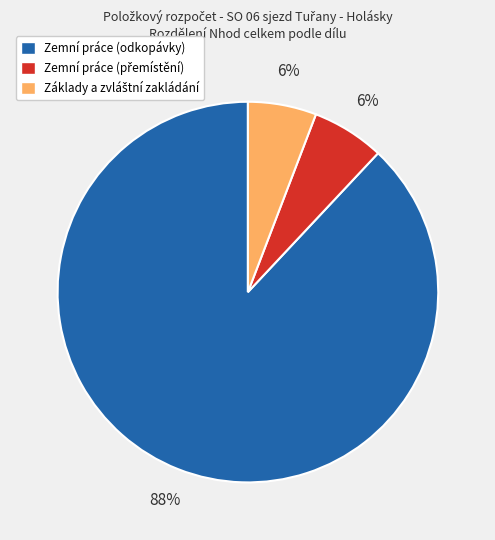

To the nearest percent, what is the difference between the largest and smallest slice percentages?

82%